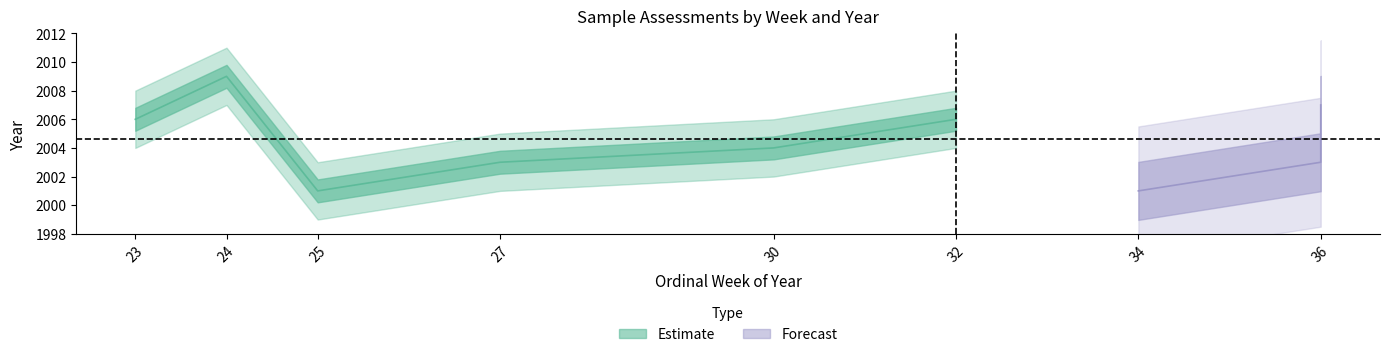

The year series shows 2009 at 2009-W24. True or false?

True